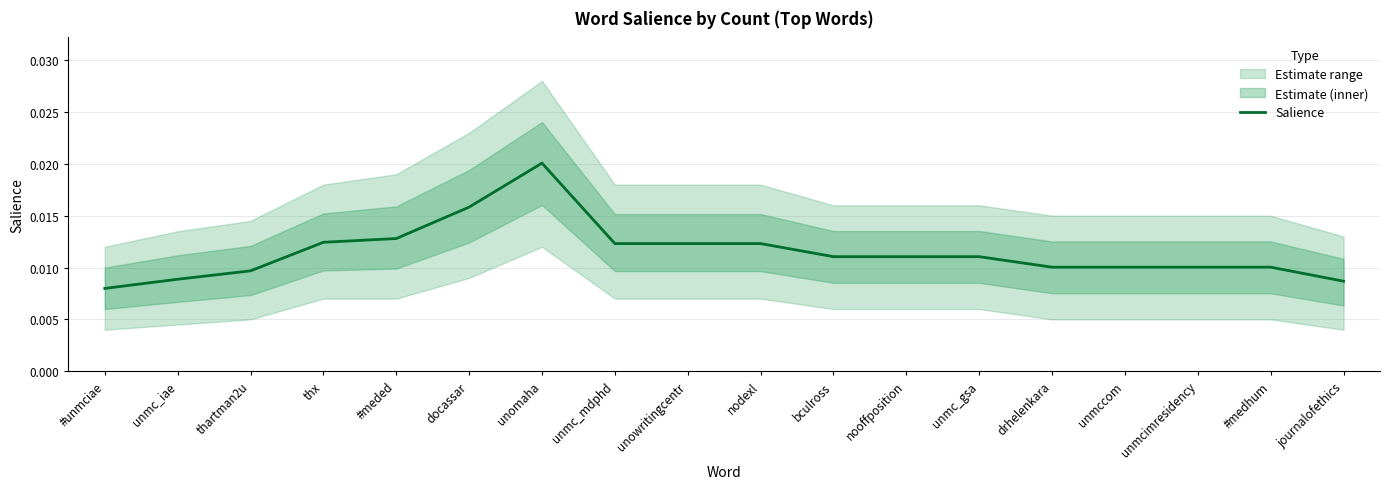

Where is the first local maximum?

unomaha